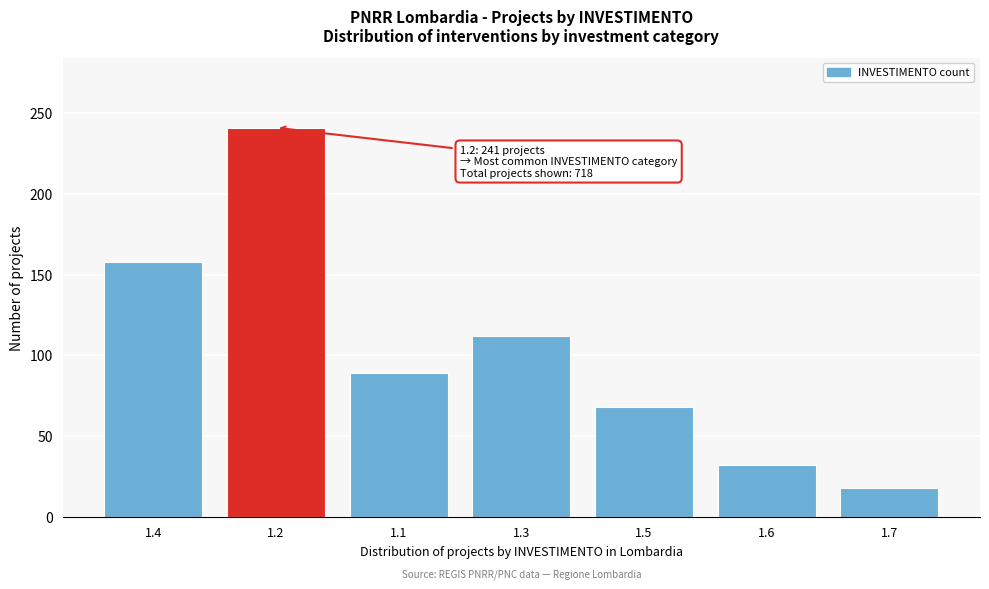

Reading left to right, extract all data points from this chart.

158	241	89	112	68	32	18